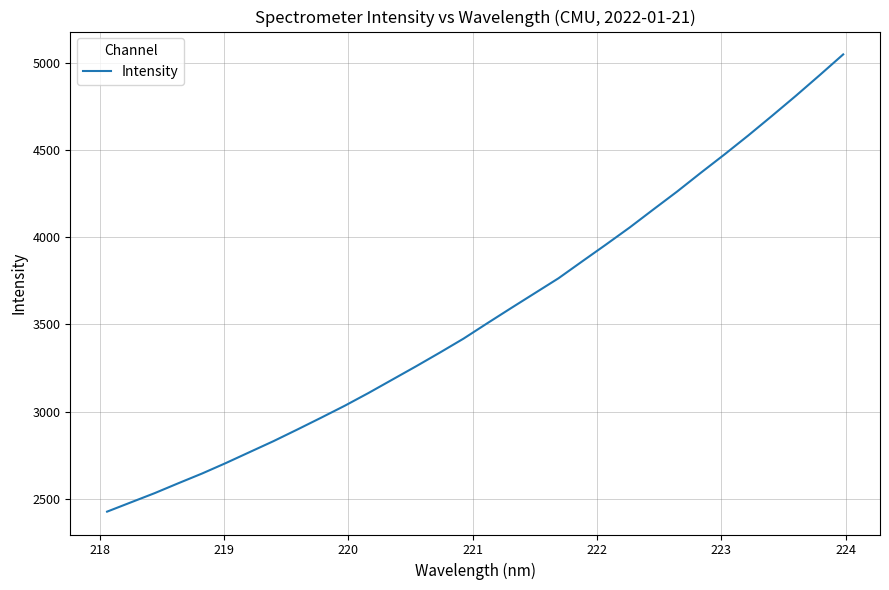

What is the difference between the maximum and minimum values?

2620.6